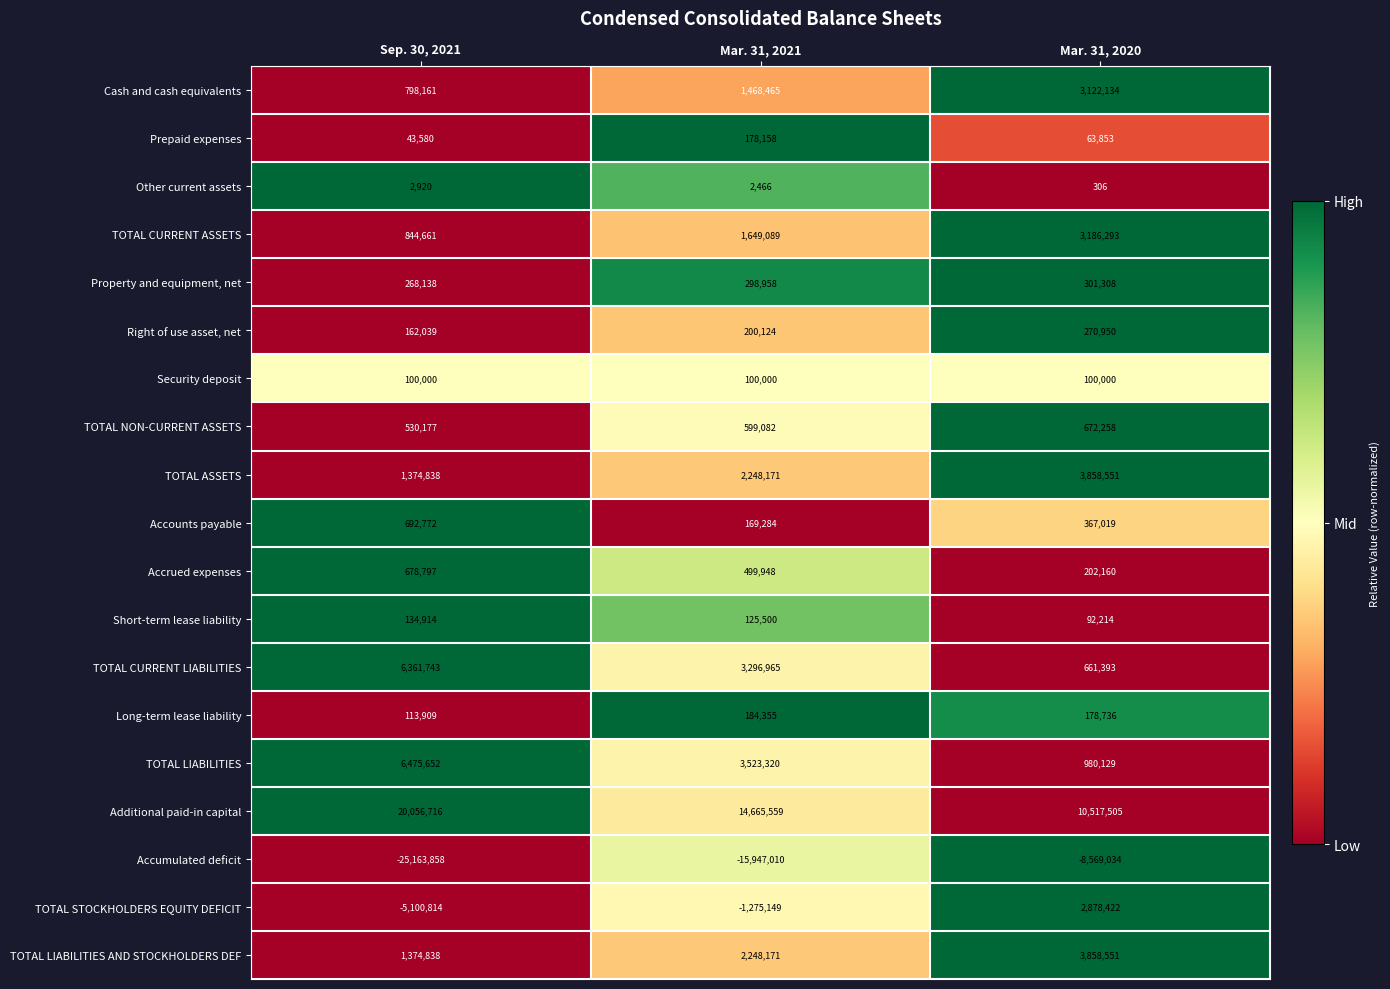

Which series has the largest range (max minus min)?

Accumulated deficit